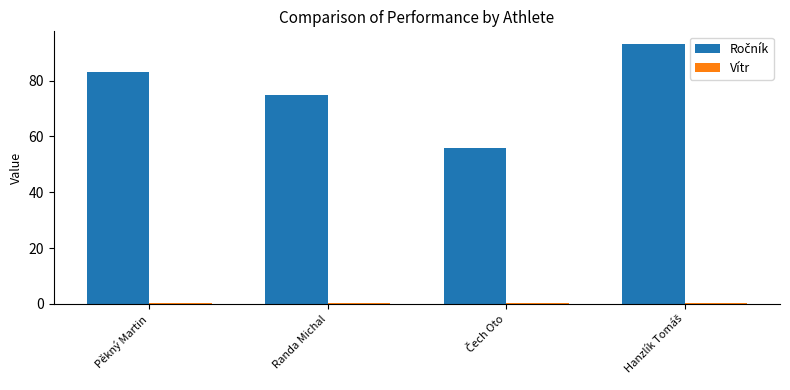

At how many categories does at least one series exceed 14?

4